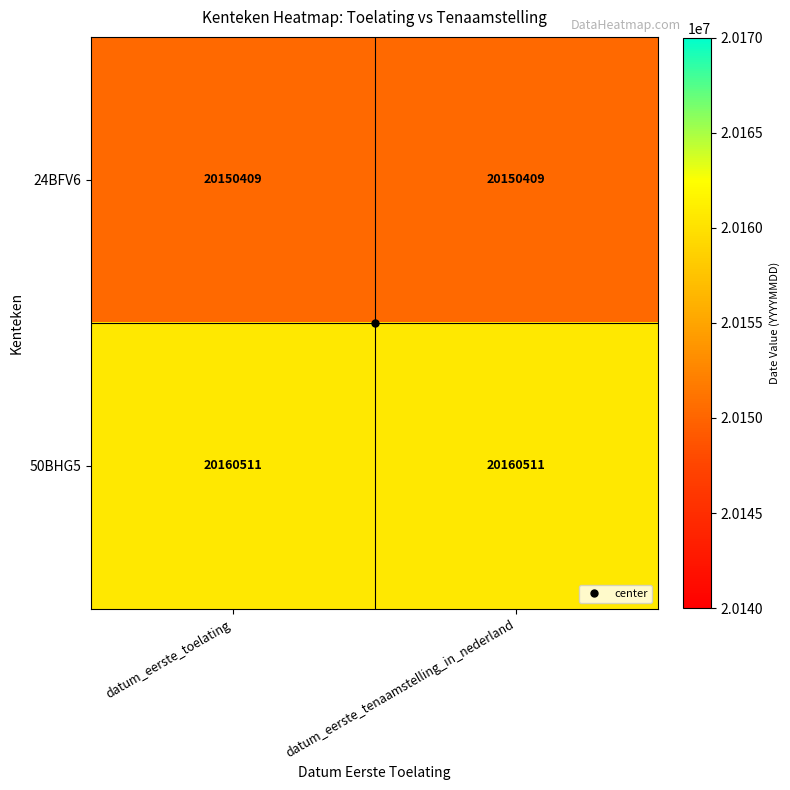

At datum_eerste_toelating, list the series in order from smallest to largest.

24BFV6, 50BHG5